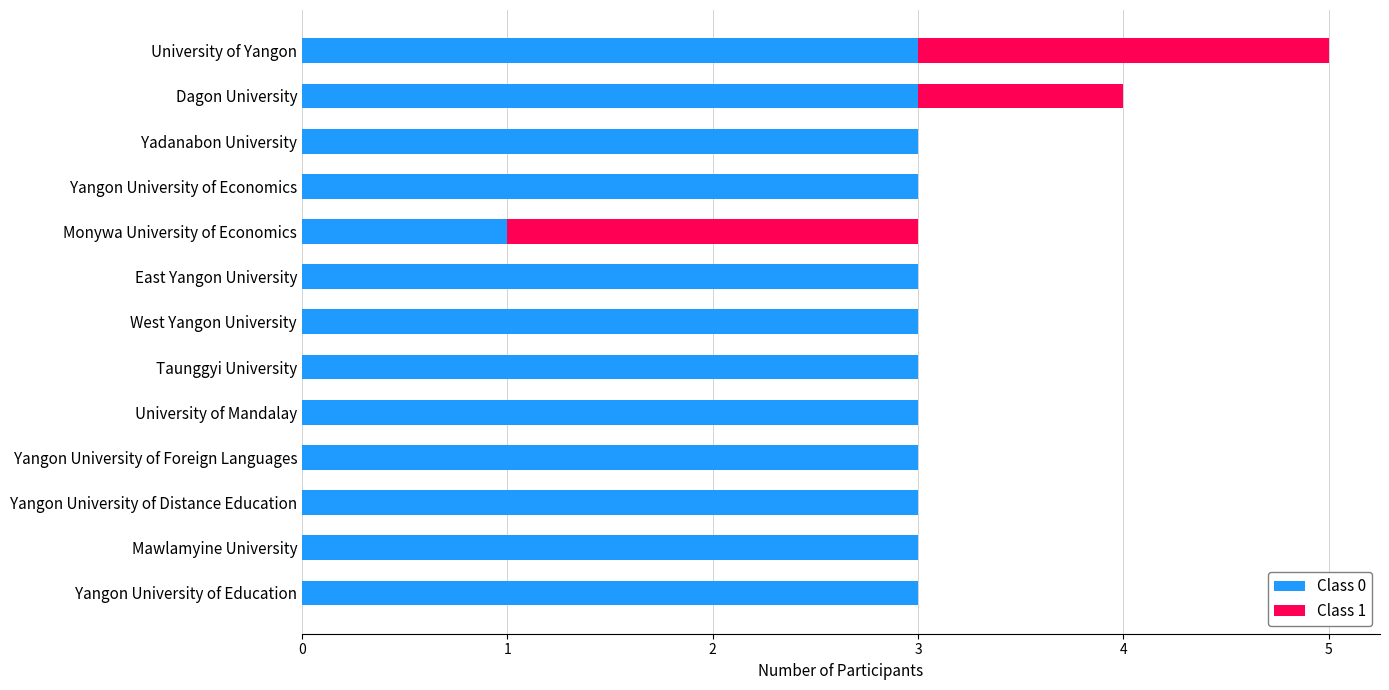

At which category is the sum across all series the highest?

University of Yangon